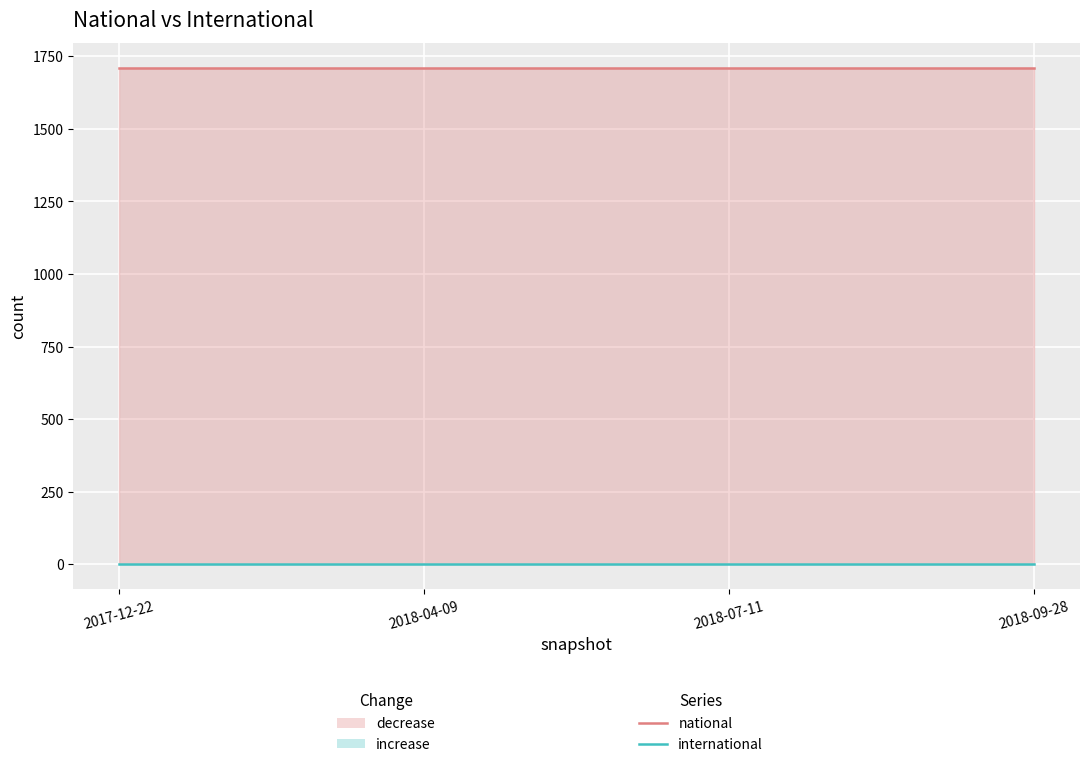

Is it true that national equals 1710 at 2018-07-11?

True